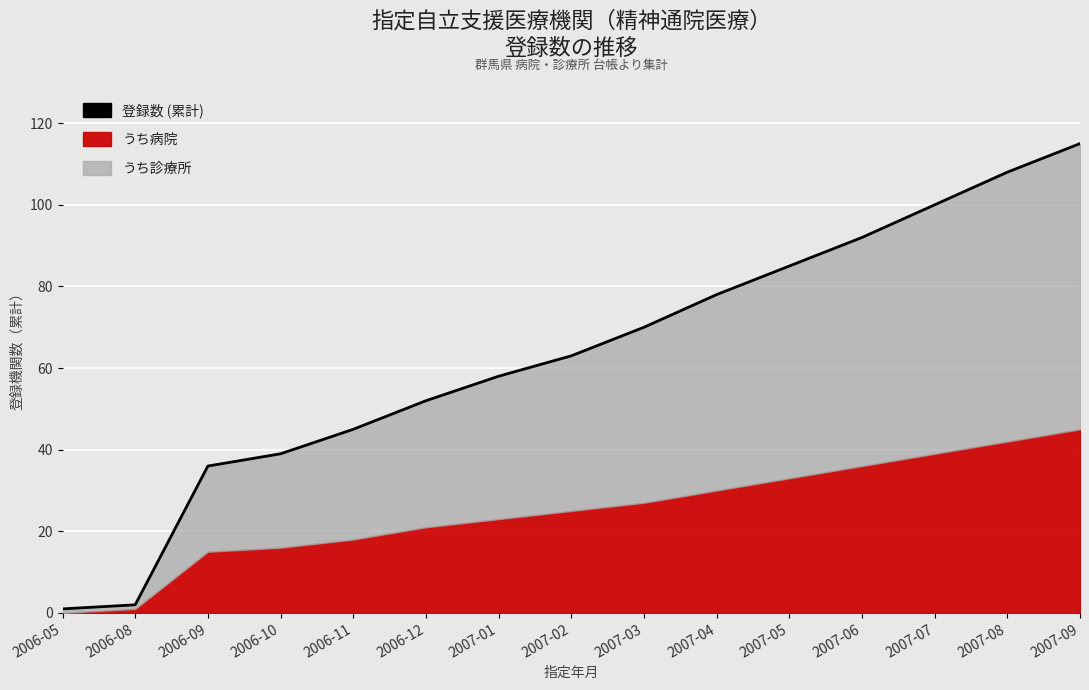

Reading right to left, what are all the values shown in this chart?

115	108	100	92	85	78	70	63	58	52	45	39	36	2	1